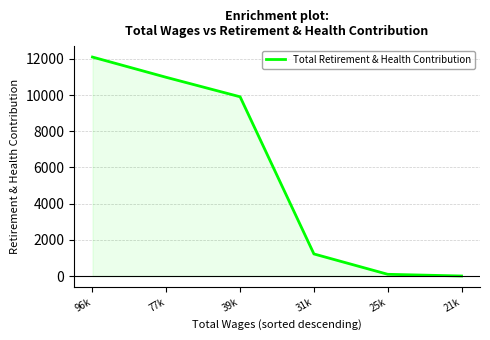

What is the ratio of the value at 31k to the value at 77k?

0.1